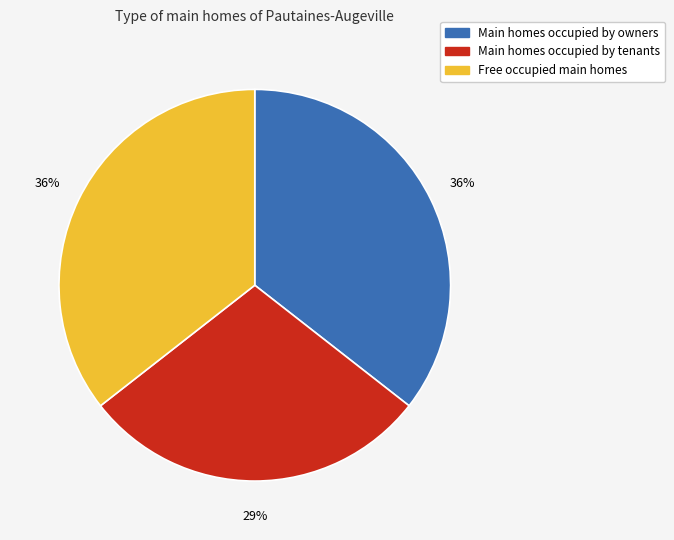

True or false: Free occupied main homes accounts for 23% of the total.

False